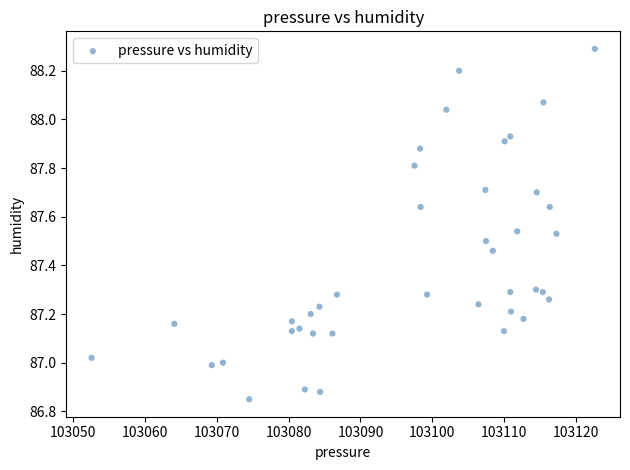

What is the range of Y values (max minus min)?

1.4